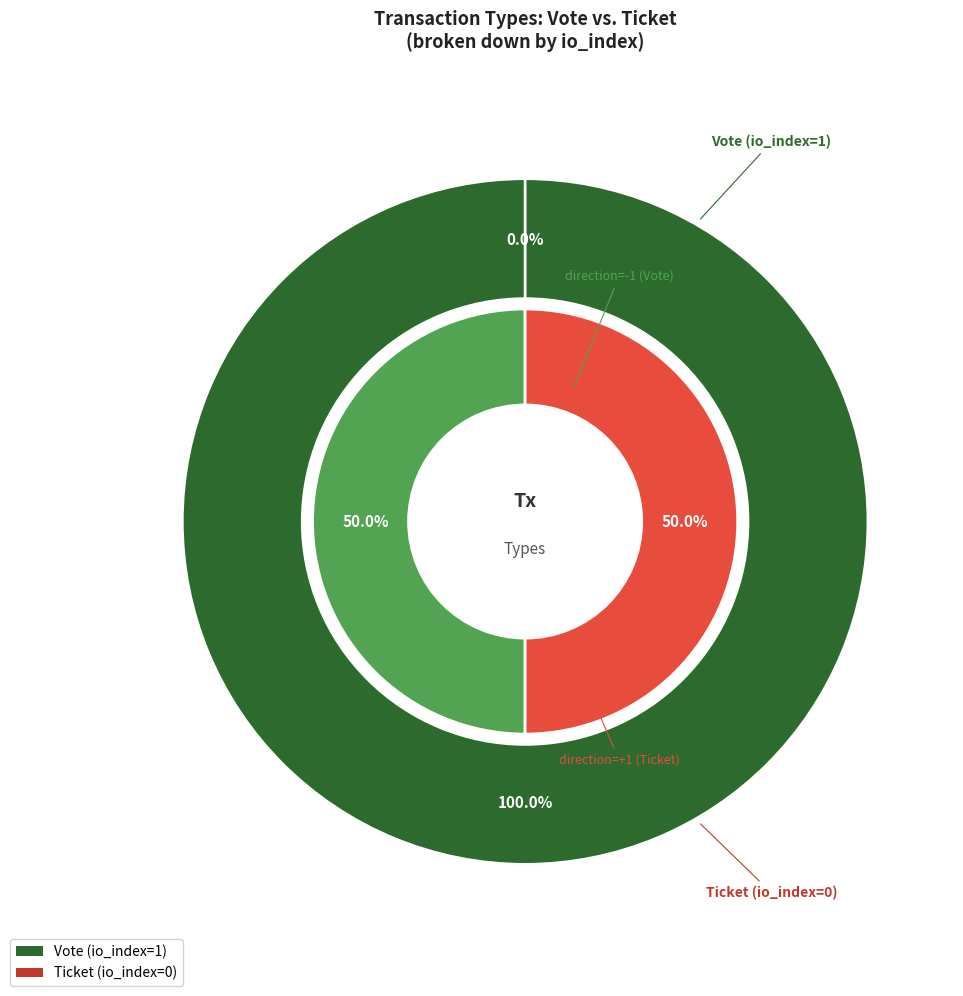

How many slices are in this pie chart?

2